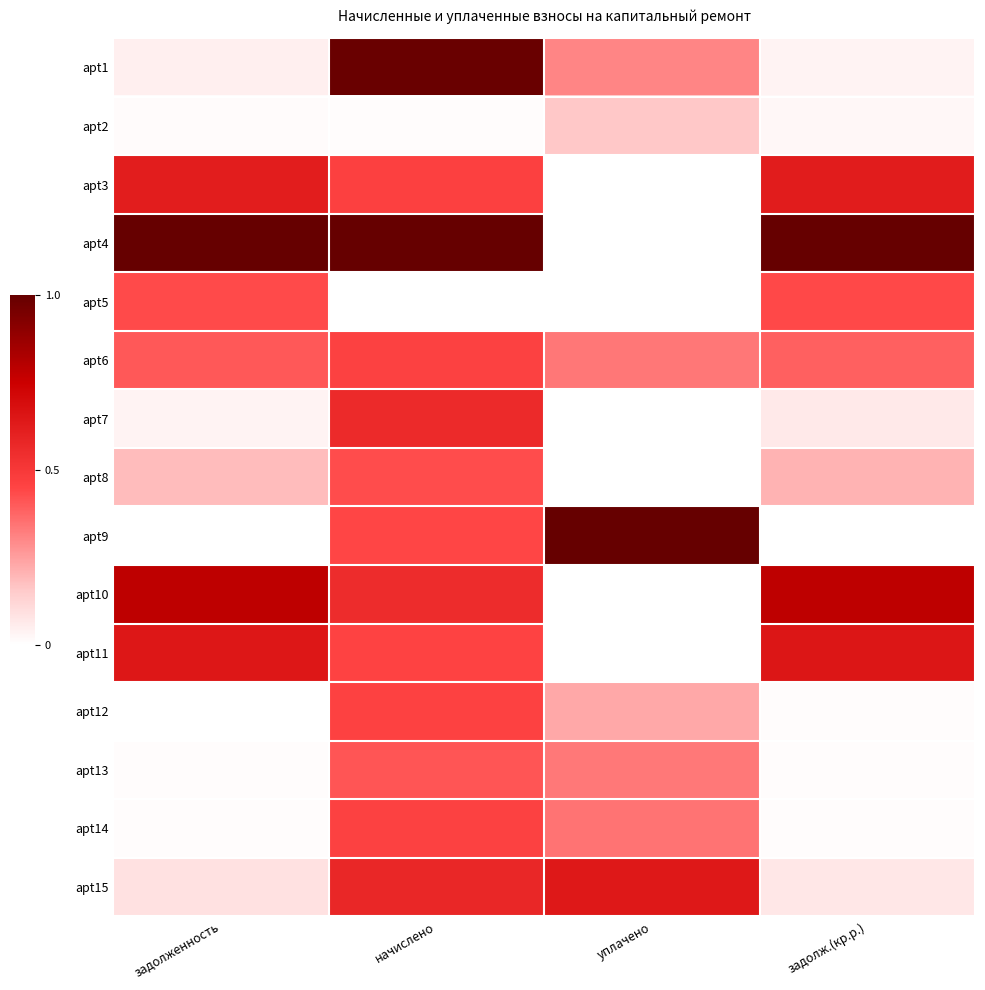

Which has a higher value, задолж.(кр.р.) or уплачено?

уплачено